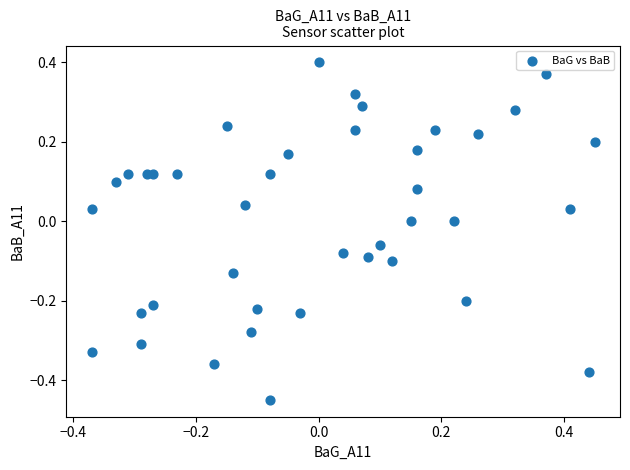

What is the range of X values (max minus min)?

0.8